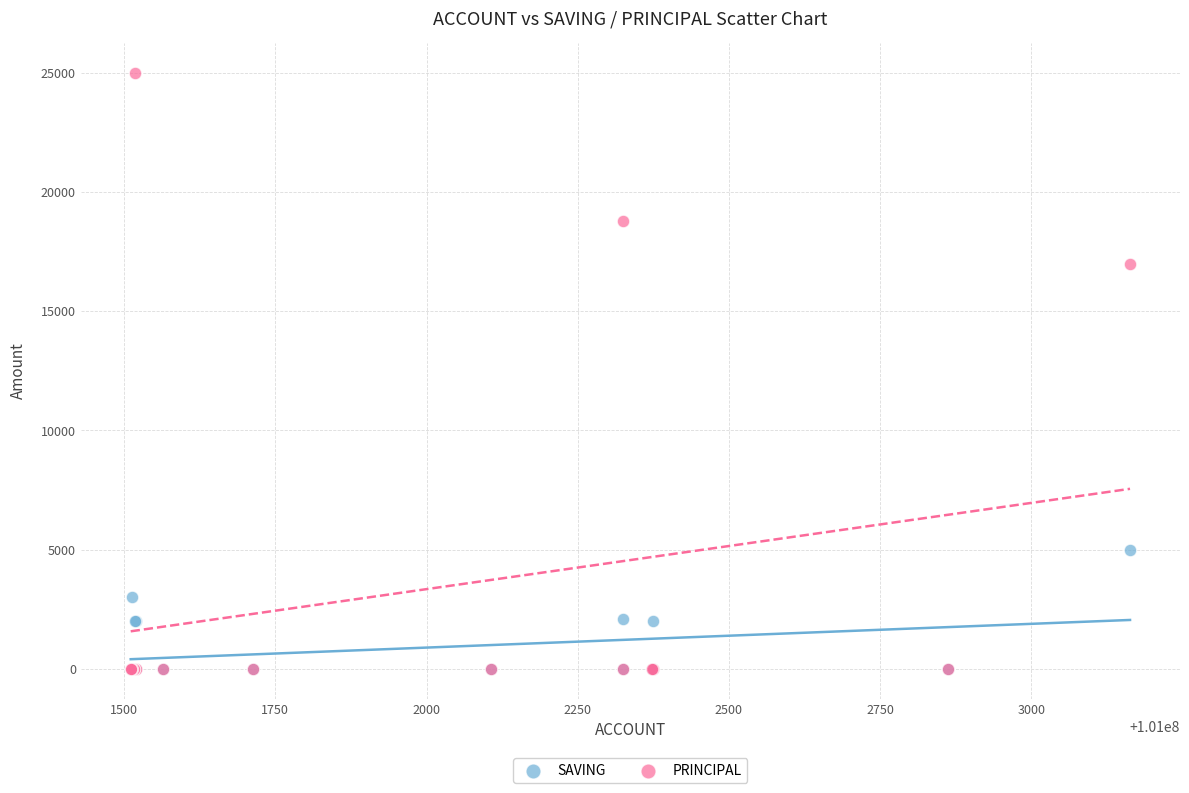

Across all series, what Y value is closest to 12500?

17000